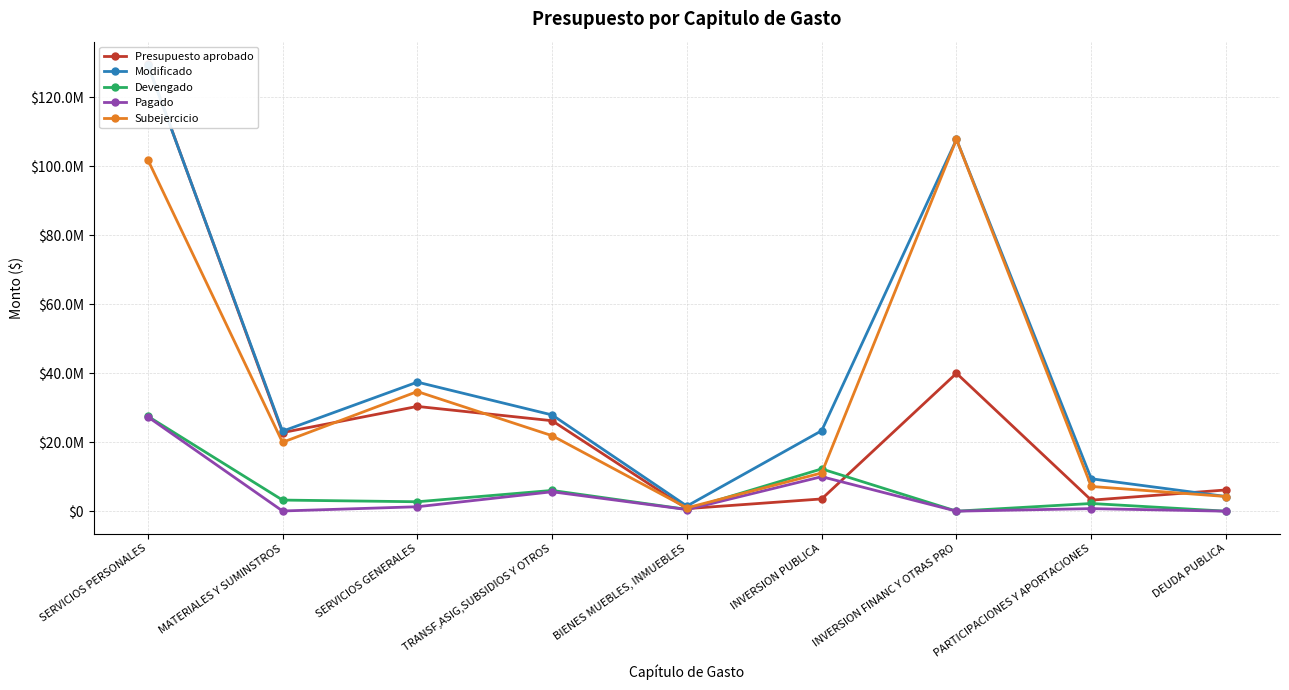

Does the chart display data point markers on the line(s)?

Yes